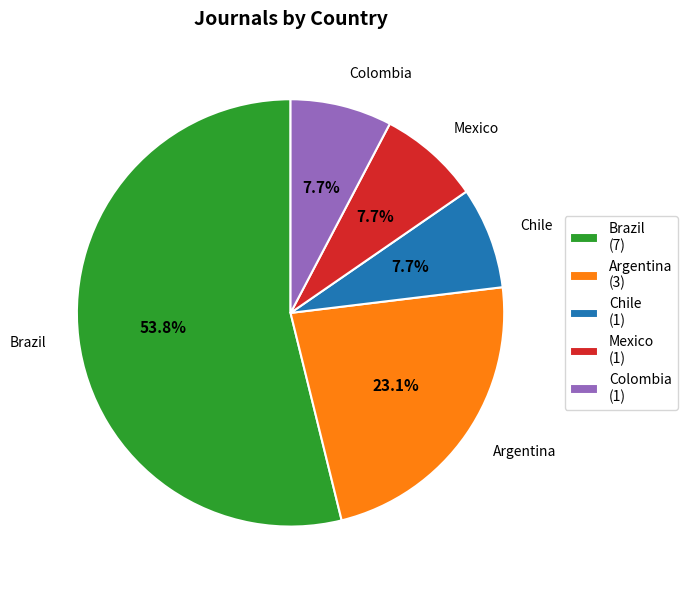

Is there a majority slice in this chart?

Yes